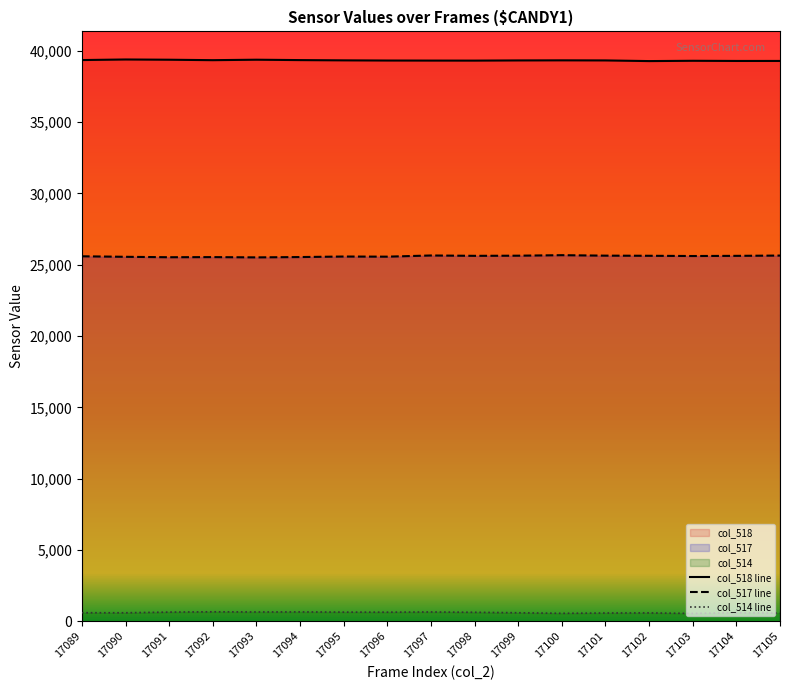

List the labels in order of col_518 value, smallest first.

17102, 17104, 17105, 17103, 17098, 17097, 17096, 17099, 17101, 17095, 17100, 17092, 17094, 17089, 17091, 17093, 17090